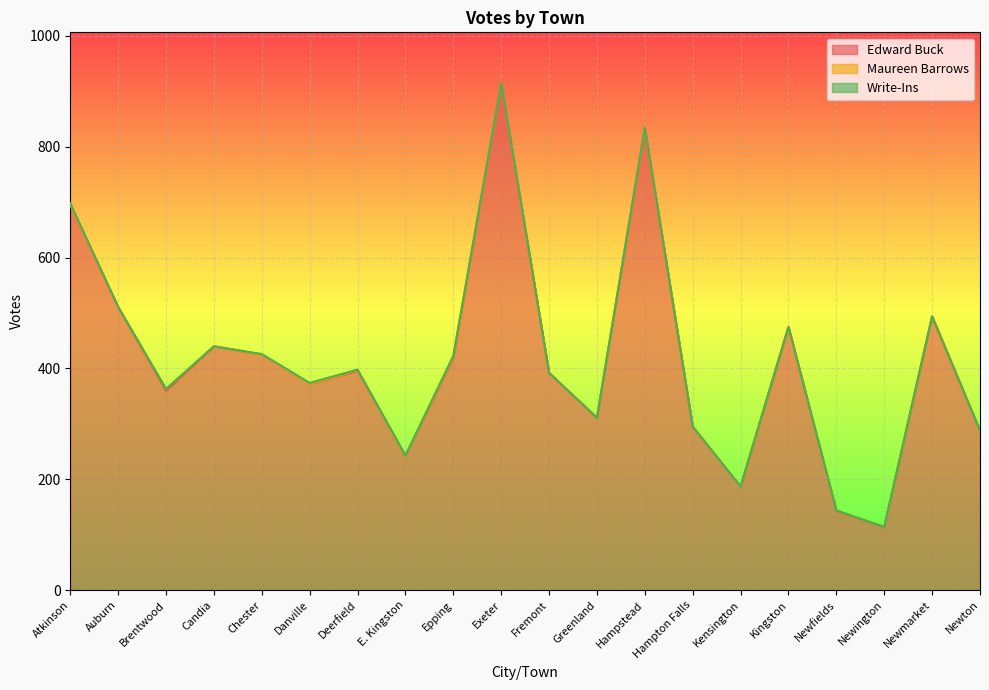

Which series has the largest range (max minus min)?

Edward Buck